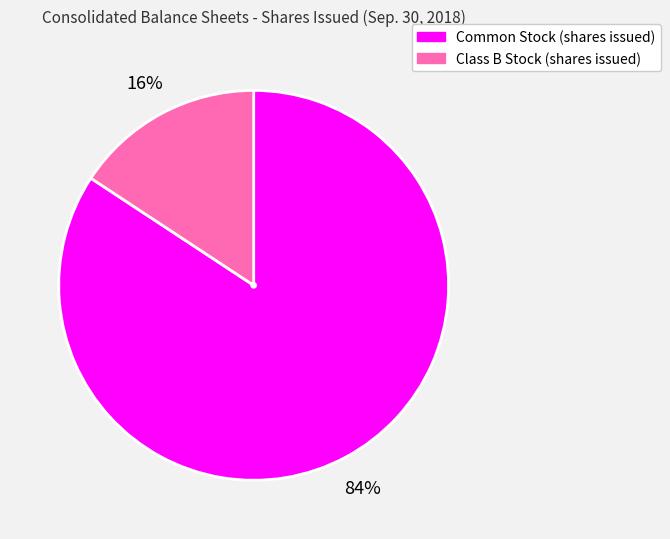

Rank the categories by value from lowest to highest.

Class B Stock (shares issued), Common Stock (shares issued)